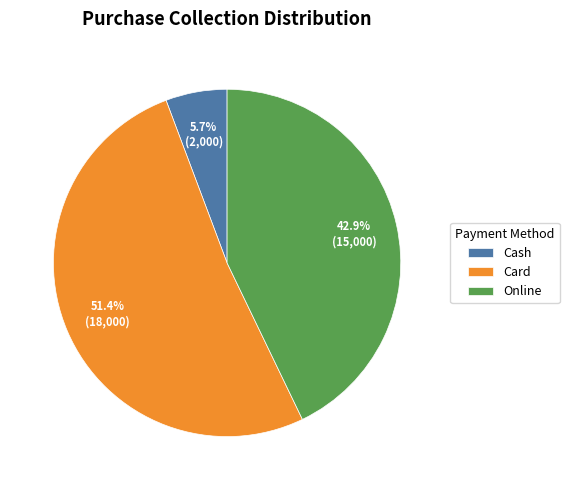

Does Card represent more than half of the total?

Yes